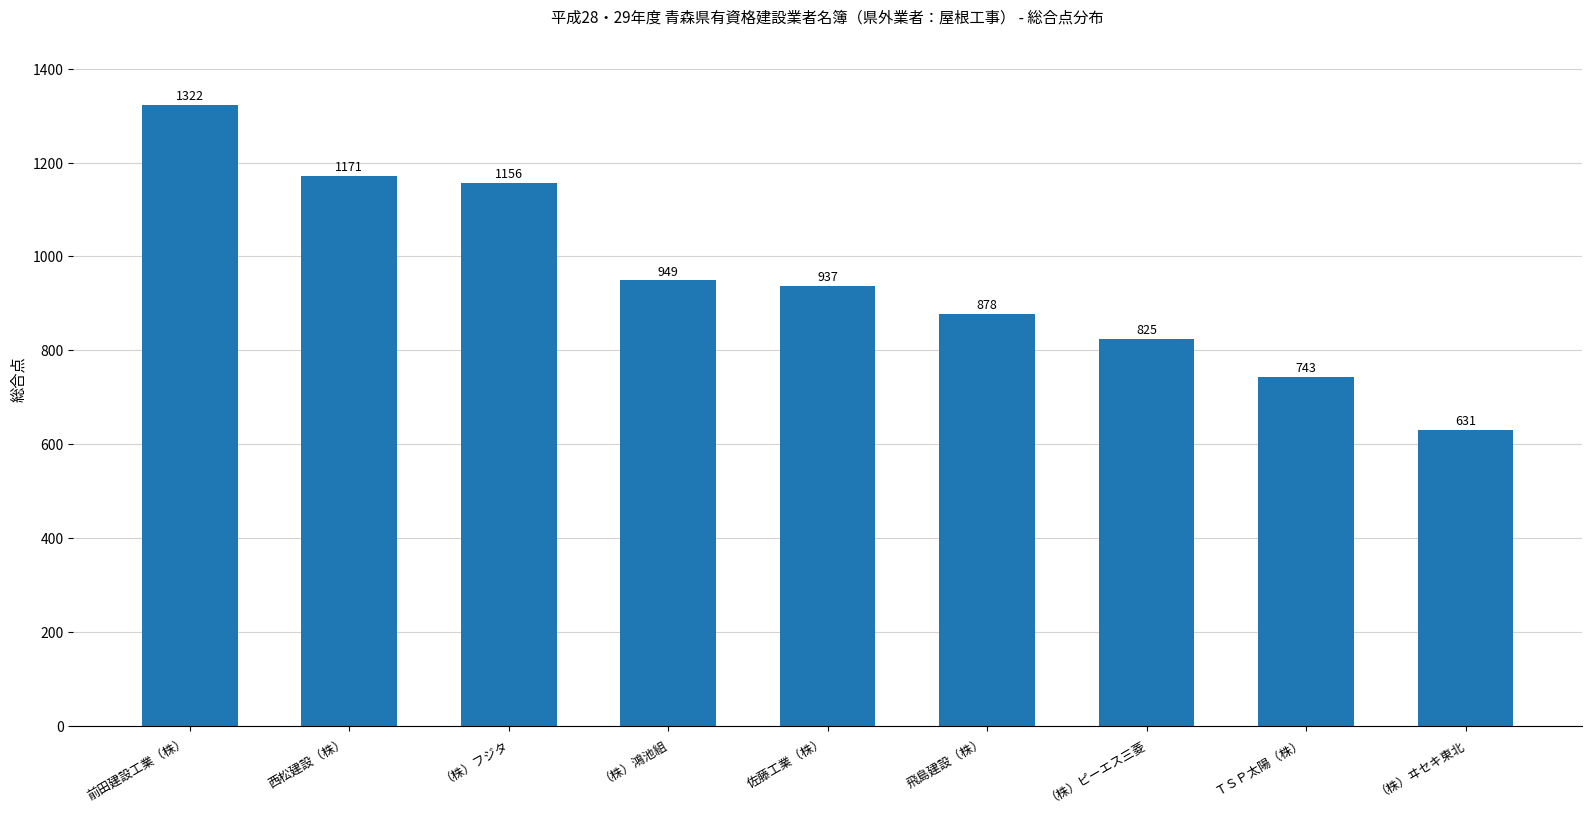

Reading right to left, what are all the values shown in this chart?

631	743	825	878	937	949	1156	1171	1322